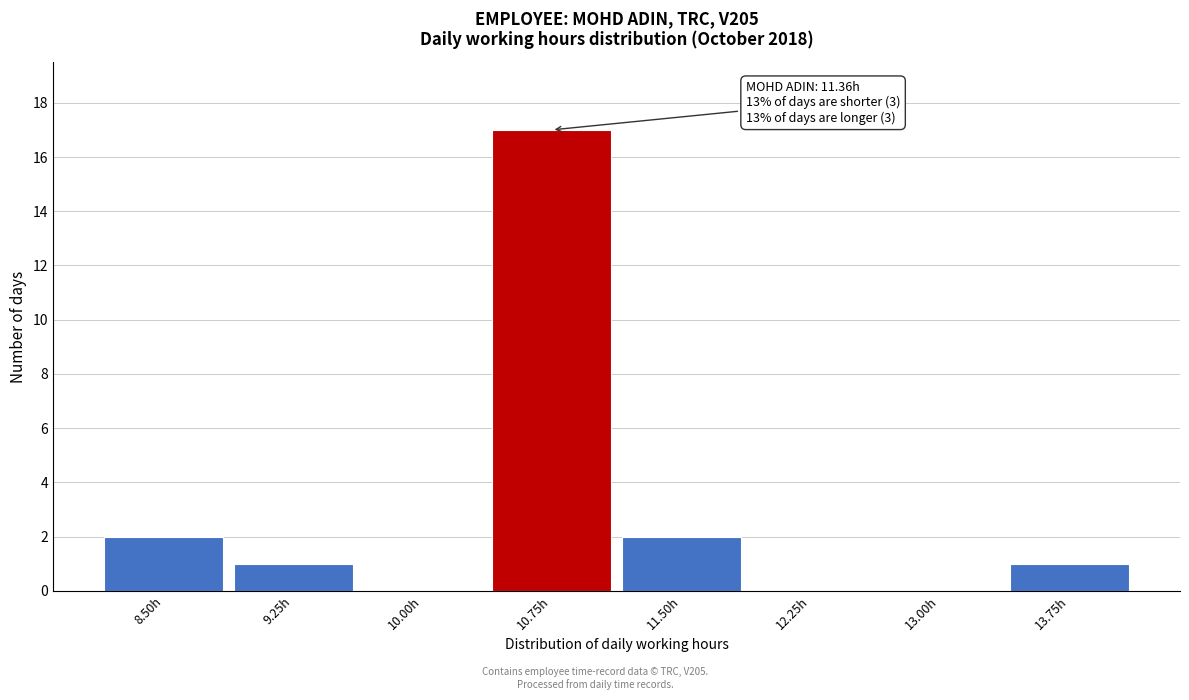

Reading right to left, extract all data points from this chart.

13.75h=1	13.00h=0	12.25h=0	11.50h=2	10.75h=17	10.00h=0	9.25h=1	8.50h=2